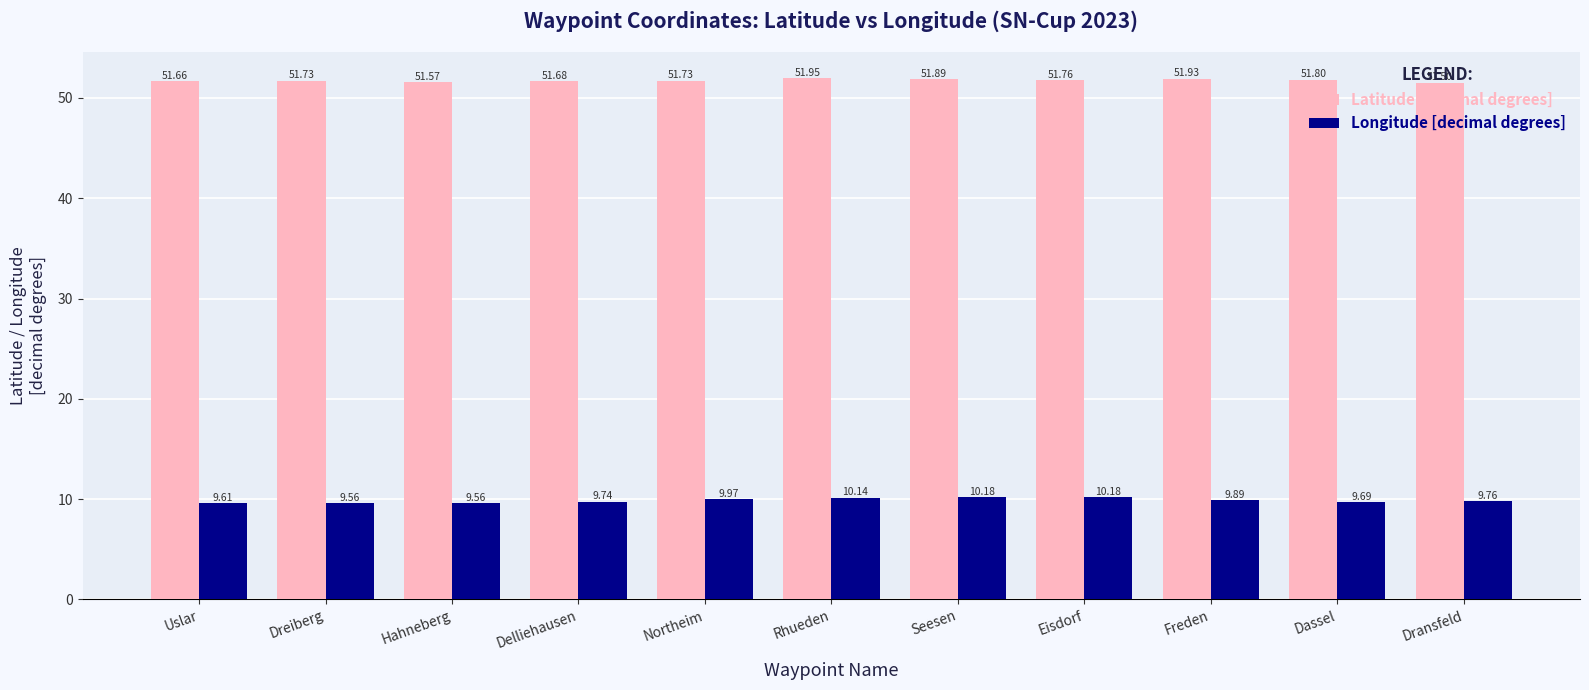

Which series has the widest spread of values?

Longitude [decimal degrees]